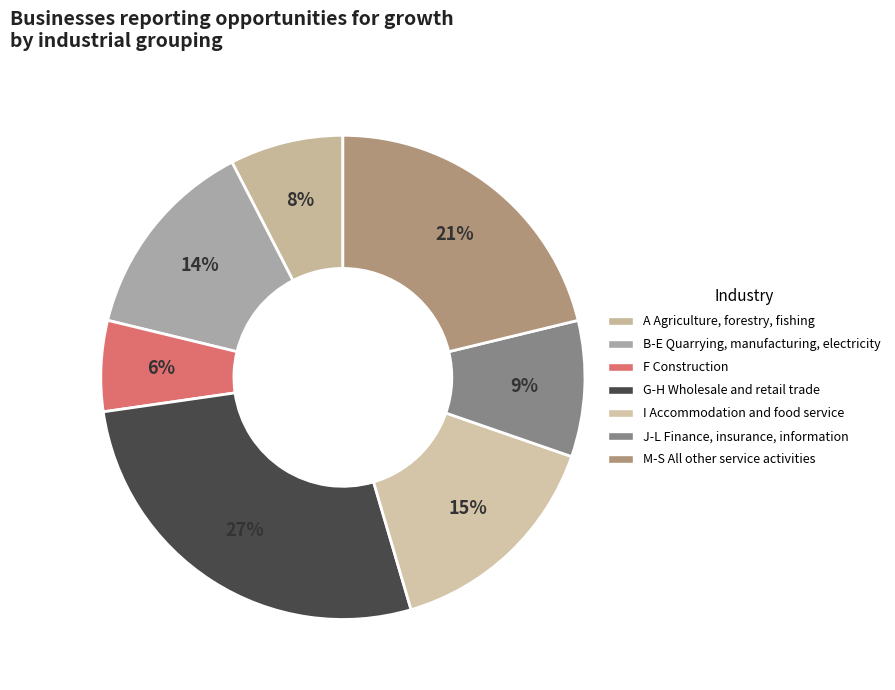

How many segments does this pie chart have?

7